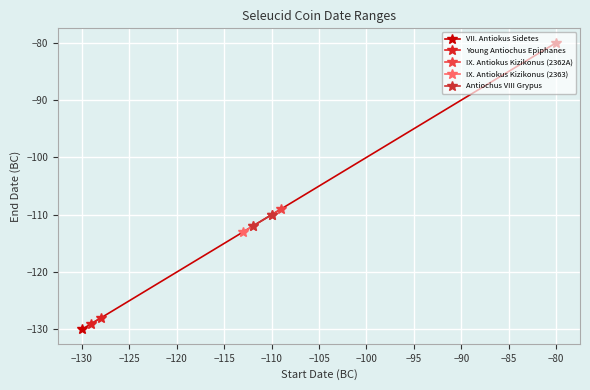

What is the lowest value of the IX. Antiokus Kizikonus (2363) series?

-113